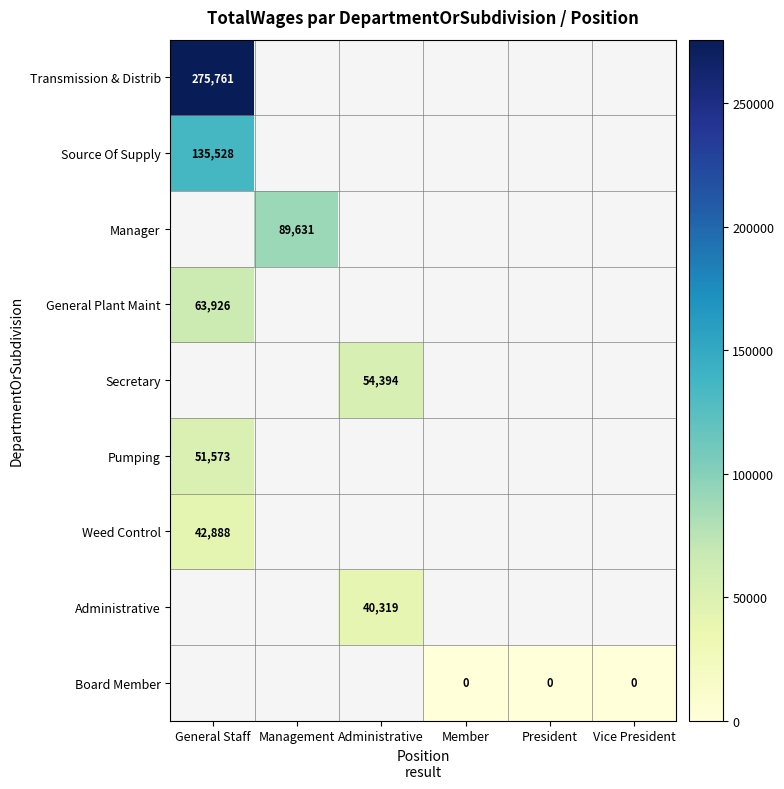

The Pumping series shows 51573 at General Staff. True or false?

True